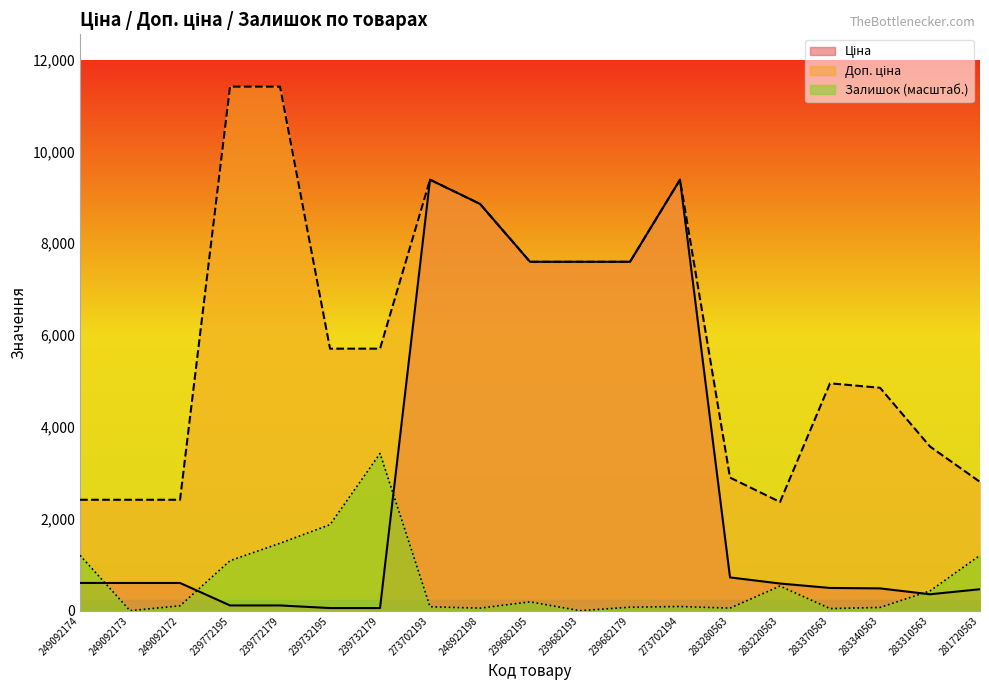

List the series in order of their peak value, lowest first.

Залишок, Ціна, Доп. ціна